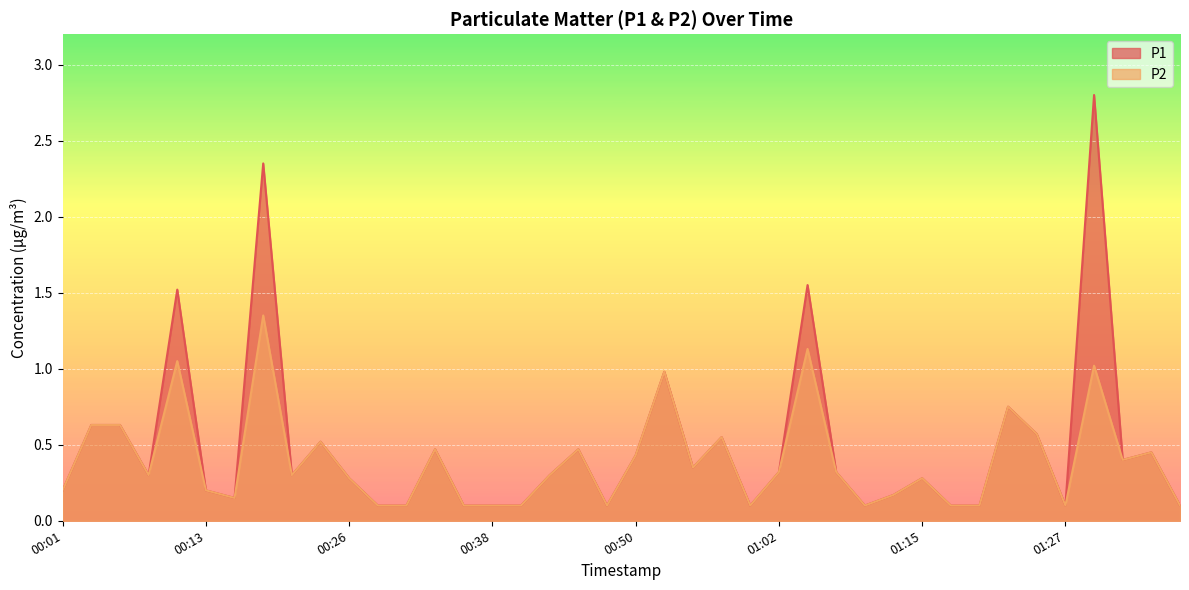

What is the sum of the P1 values at 01:35 and 01:08?

0.8